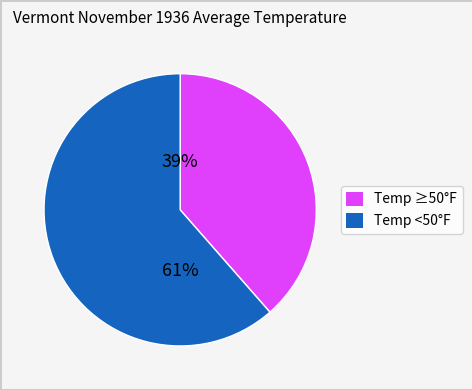

To the nearest percent, what is the average slice percentage?

50%